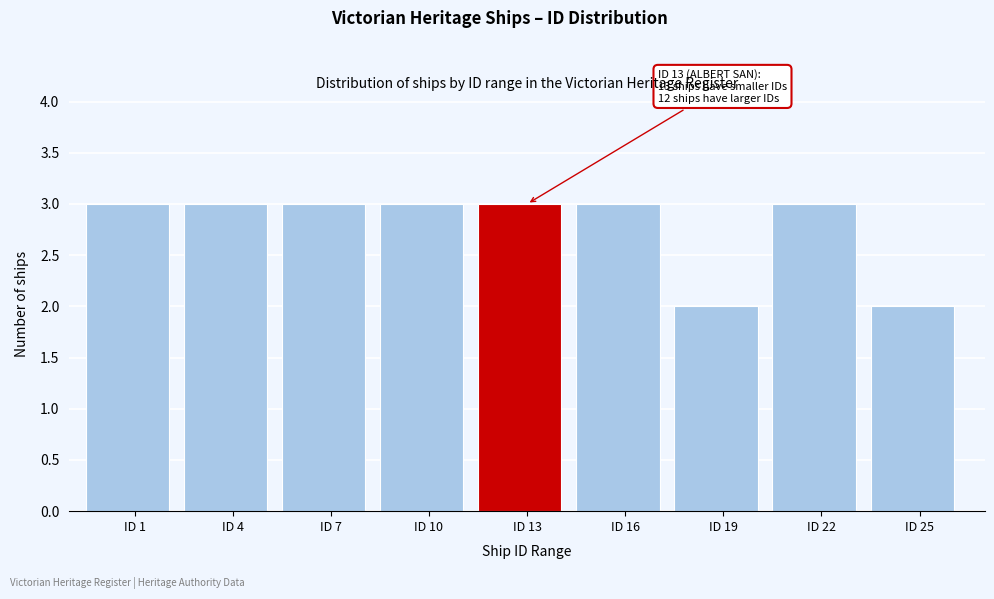

Reading right to left, extract all data points from this chart.

2	3	2	3	3	3	3	3	3